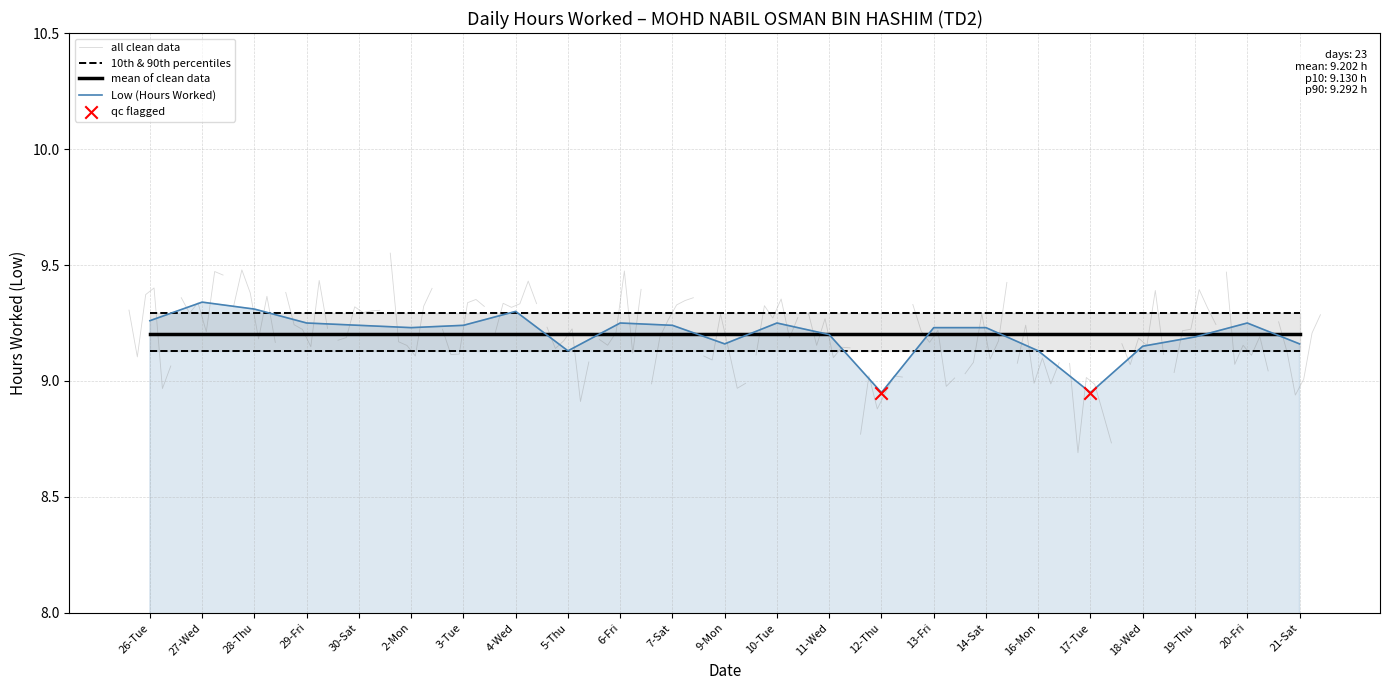

Which has a higher value, 30-Sat or 2-Mon?

30-Sat